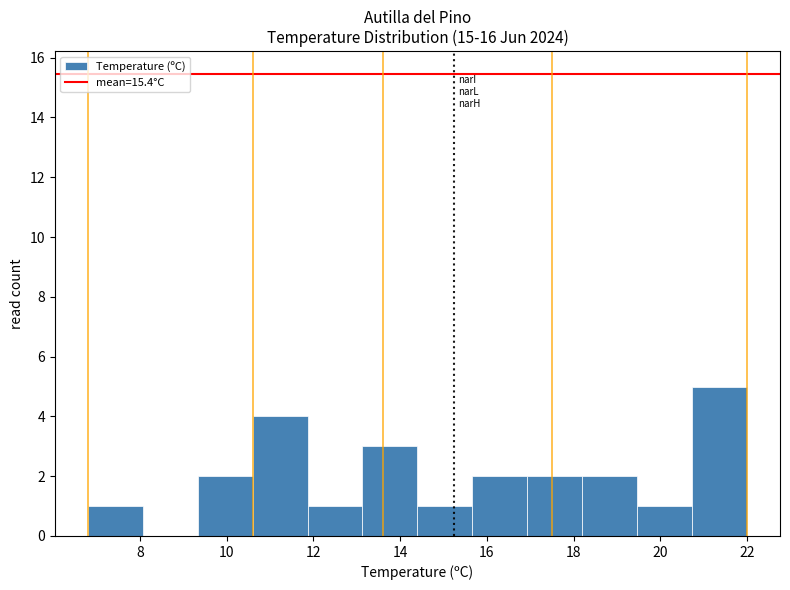

How tall is the bar that spans 14.4 to 15.6 on the x-axis? Neither the bar edges nor the heights are printed on the chart, so give them approximately, as read against the axes.

1